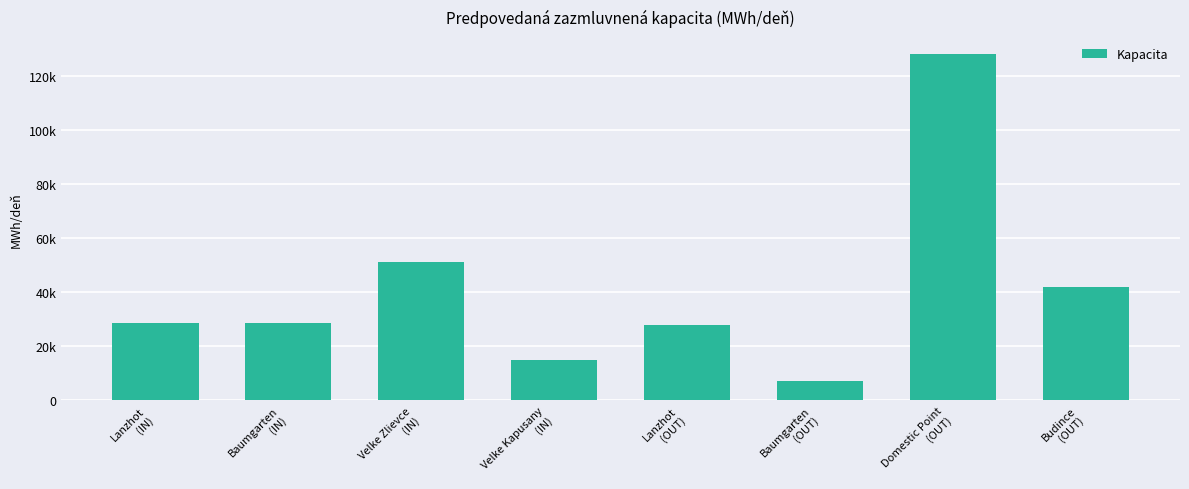

What is the smallest value displayed?

7123.3